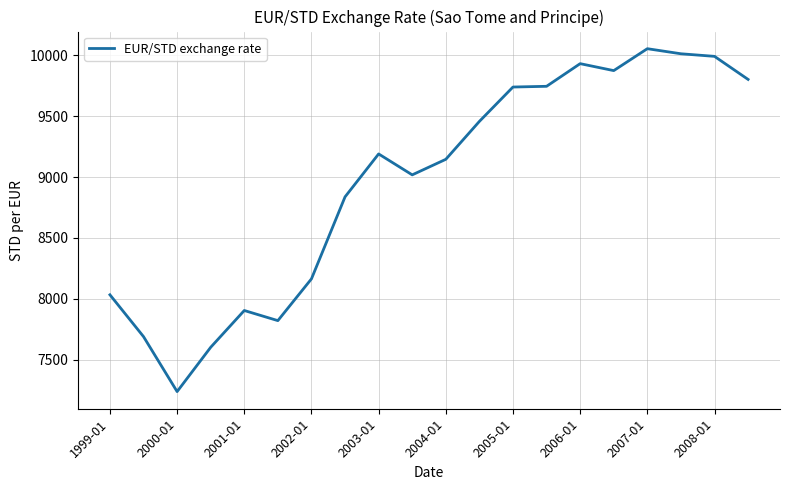

What is the smallest value displayed?

7238.3